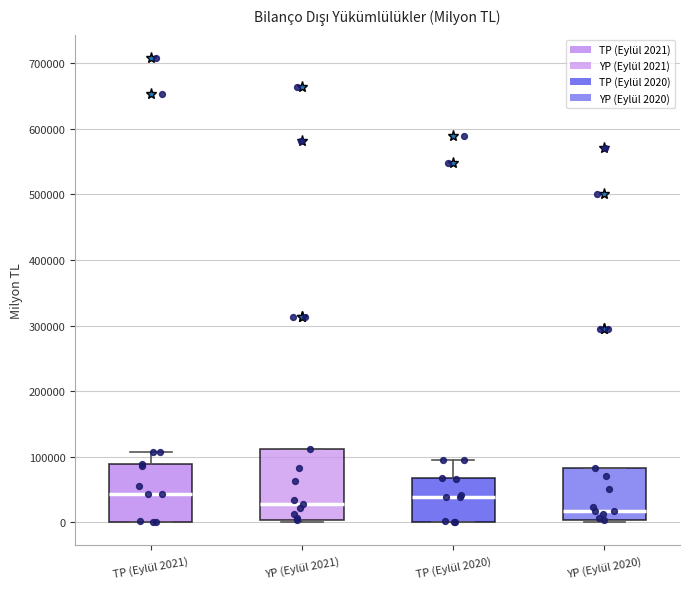

Where does the median line of the box for YP (Eylül 2020) sit on the y-axis? The values are not printed on the chart, so give them approximately, as read against the axis.

20000